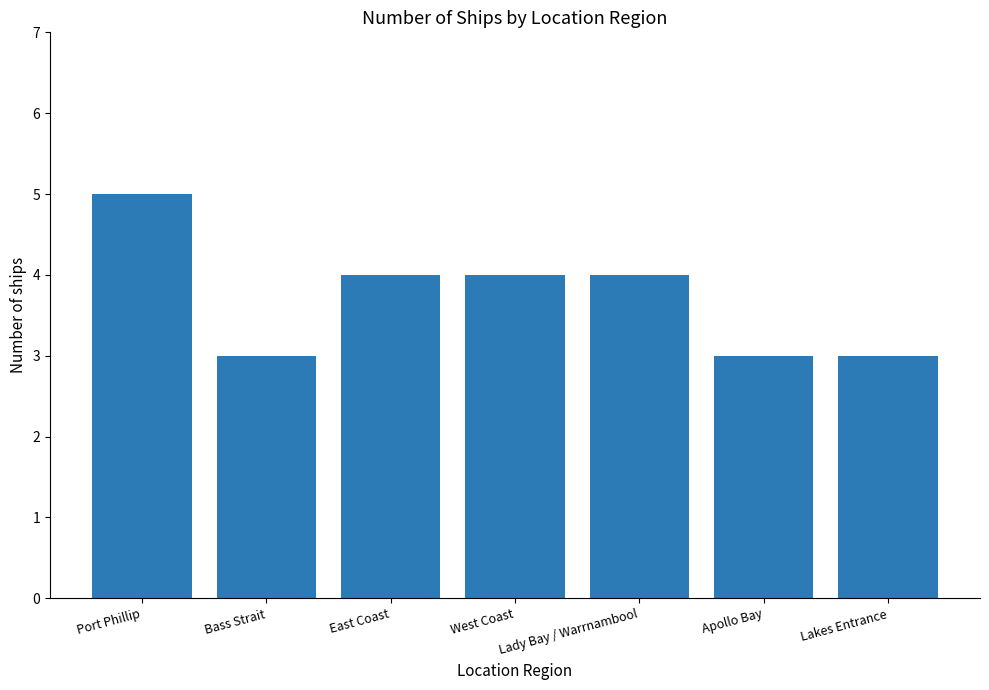

What is the value of the 2nd bar from the left?

3